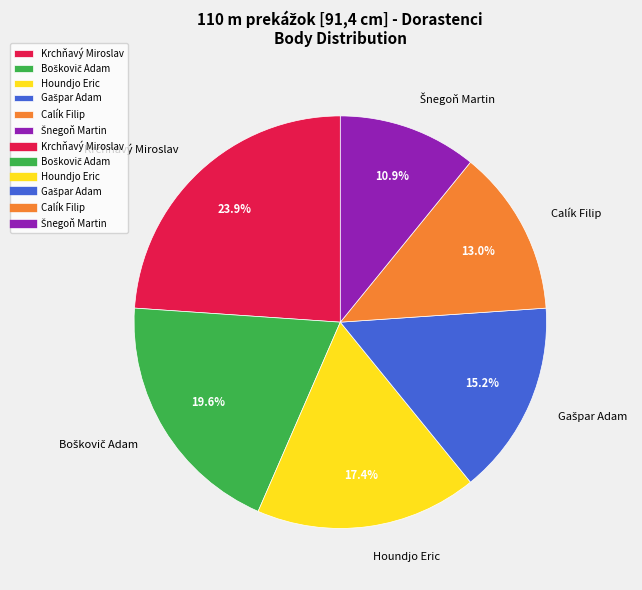

Which slice is the largest?

Krchňavý Miroslav